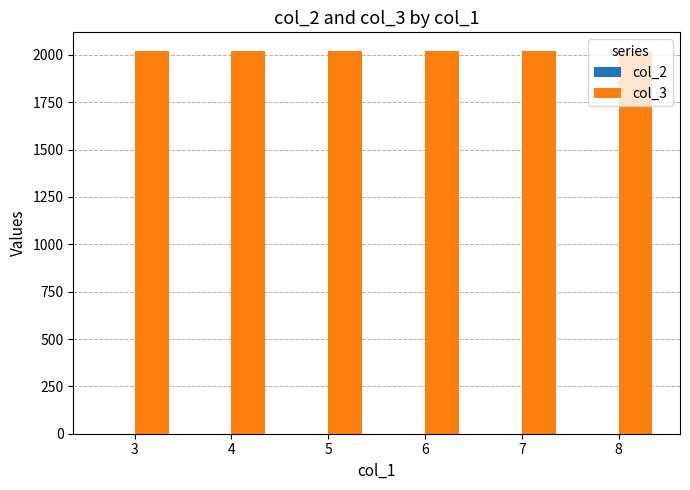

Are the bars grouped side by side (vs. stacked)?

Yes